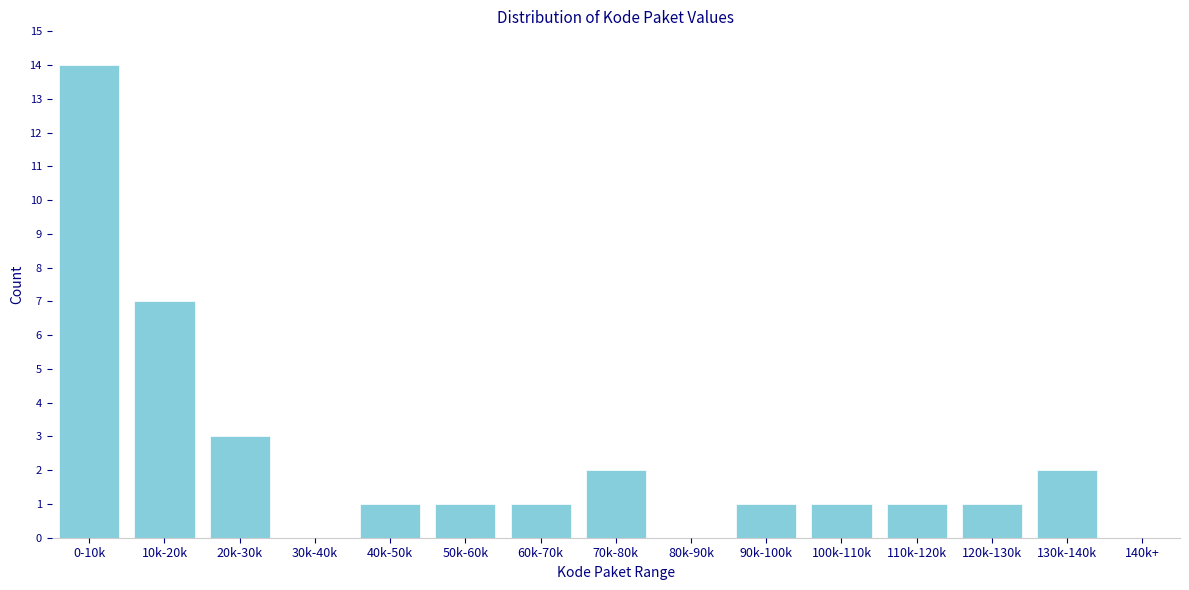

Reading left to right, extract all data points from this chart.

0-10k=14	10k-20k=7	20k-30k=3	30k-40k=0	40k-50k=1	50k-60k=1	60k-70k=1	70k-80k=2	80k-90k=0	90k-100k=1	100k-110k=1	110k-120k=1	120k-130k=1	130k-140k=2	140k+=0